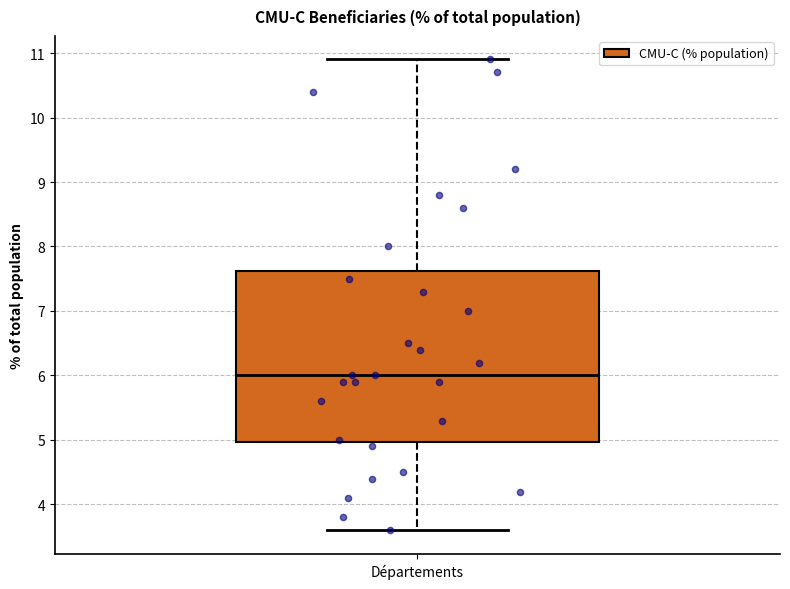

Where does the upper whisker of the box for Départements end on the y-axis? The values are not printed on the chart, so give them approximately, as read against the axis.

10.9